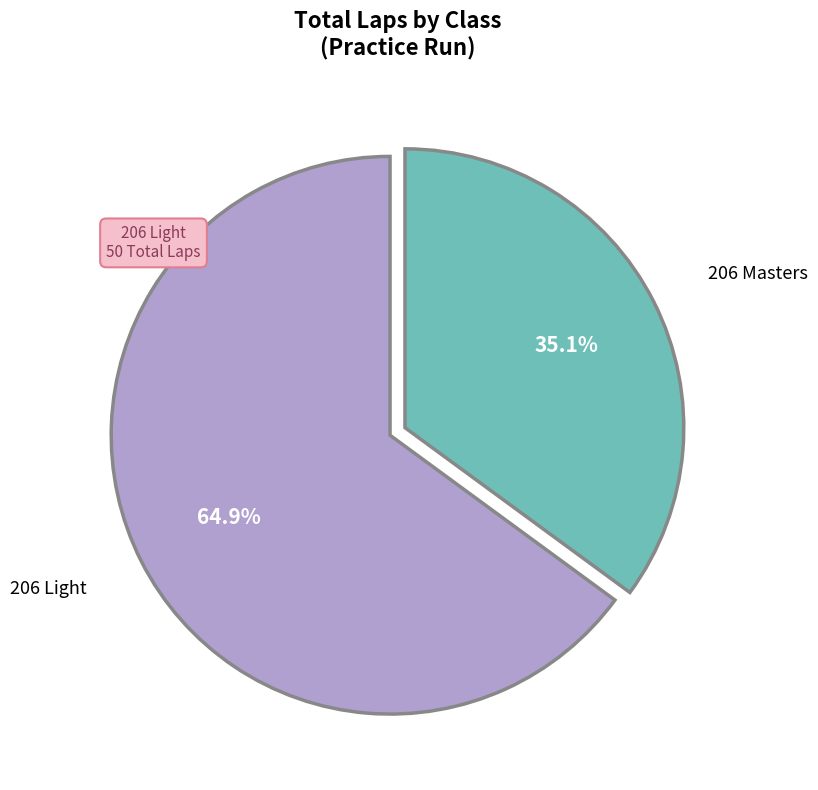

Is there any slice that represents more than half of the pie?

Yes